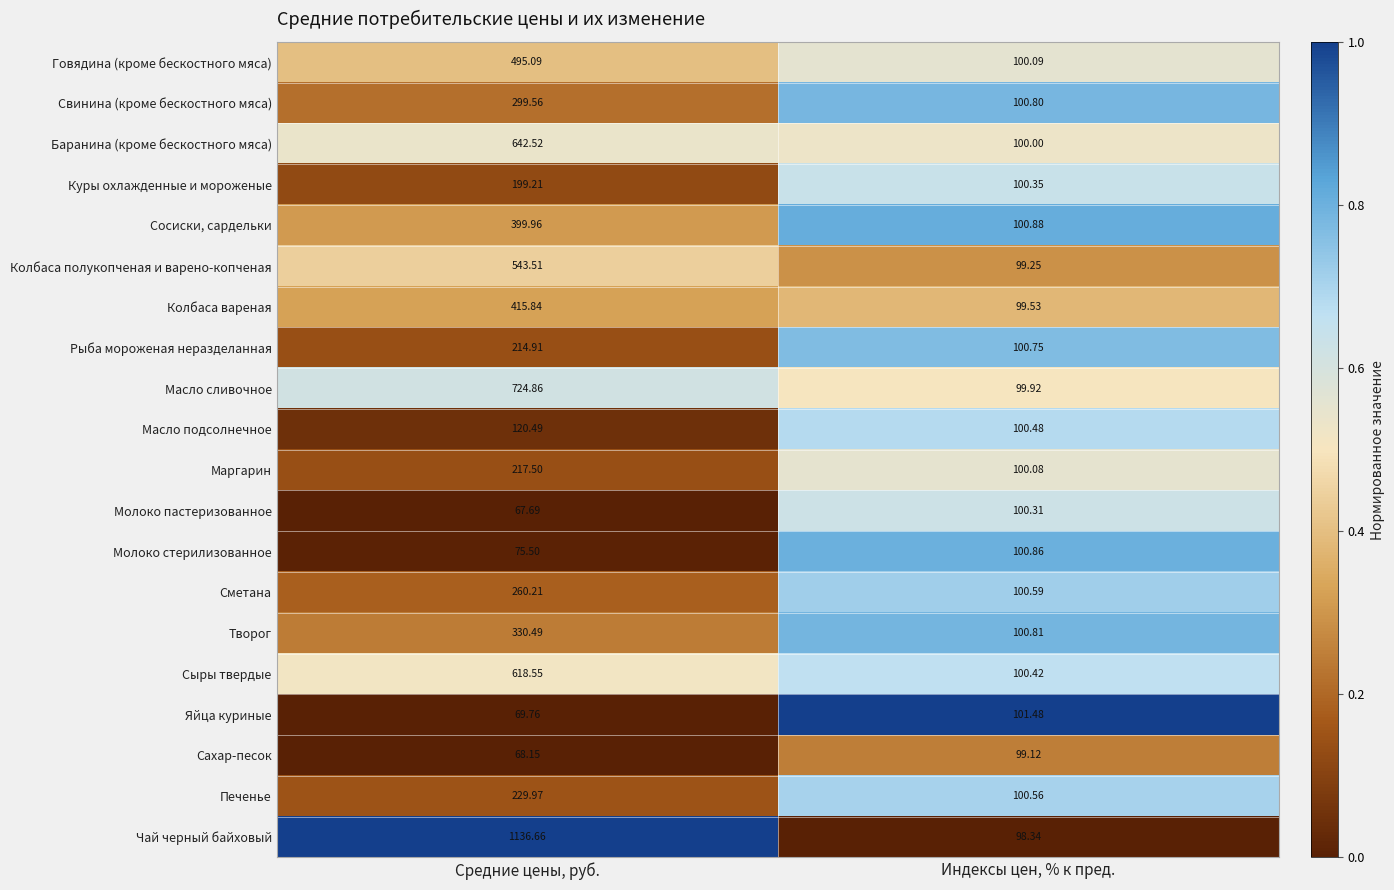

Rank the categories by Сыры твердые value from highest to lowest.

Средние цены, руб., Индексы цен, % к пред.